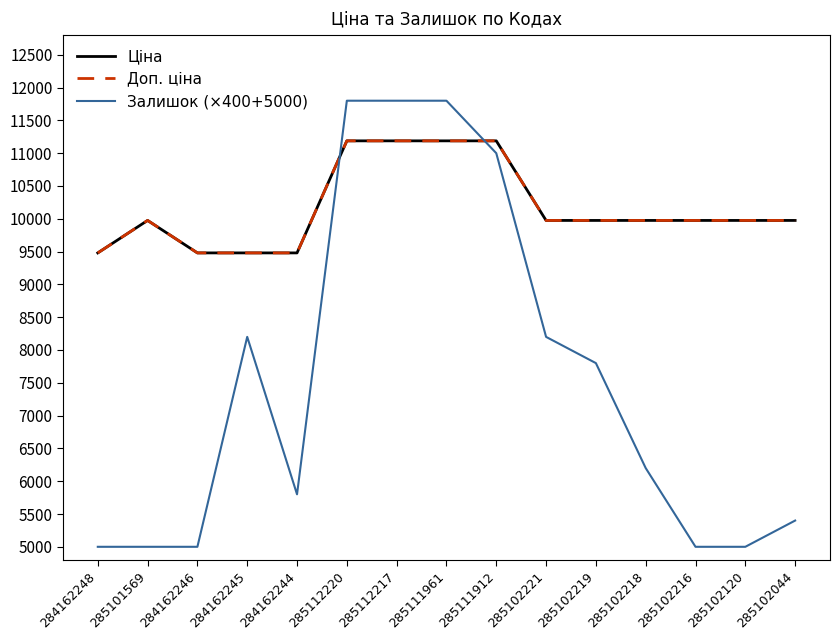

At 285111912, list the series in order from largest to smallest.

Ціна, Доп. ціна, Залишок (×400+5000)